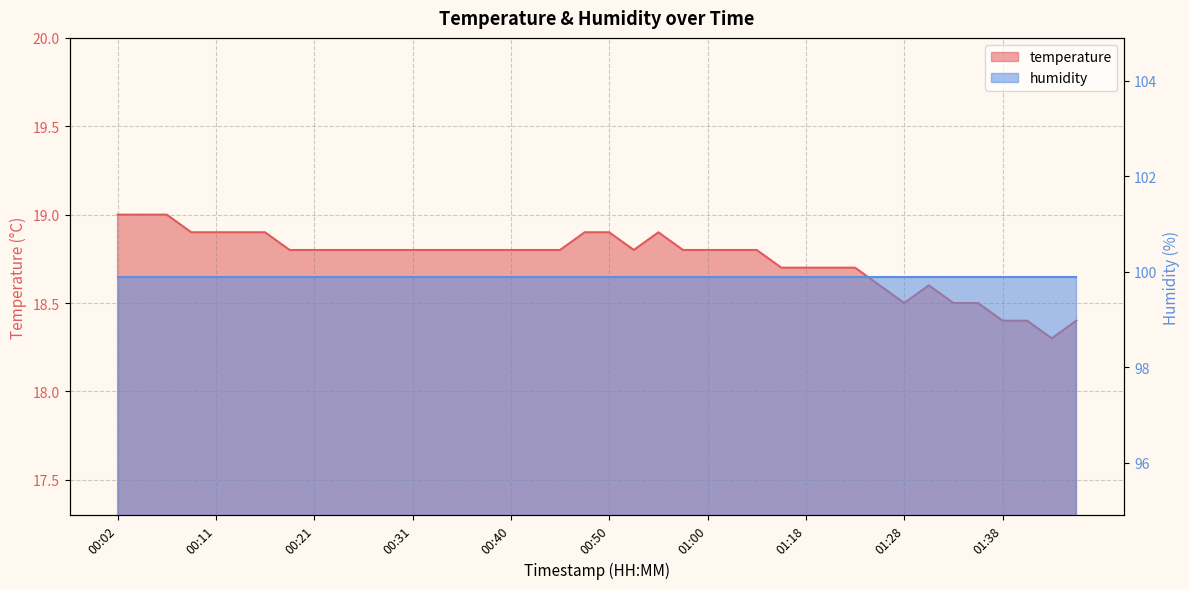

What is the sum of the values at 00:16 and 01:00?

37.7